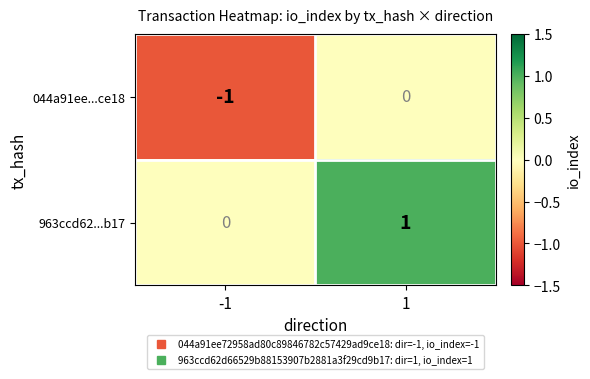

What is the total value across all series at -1?

-1